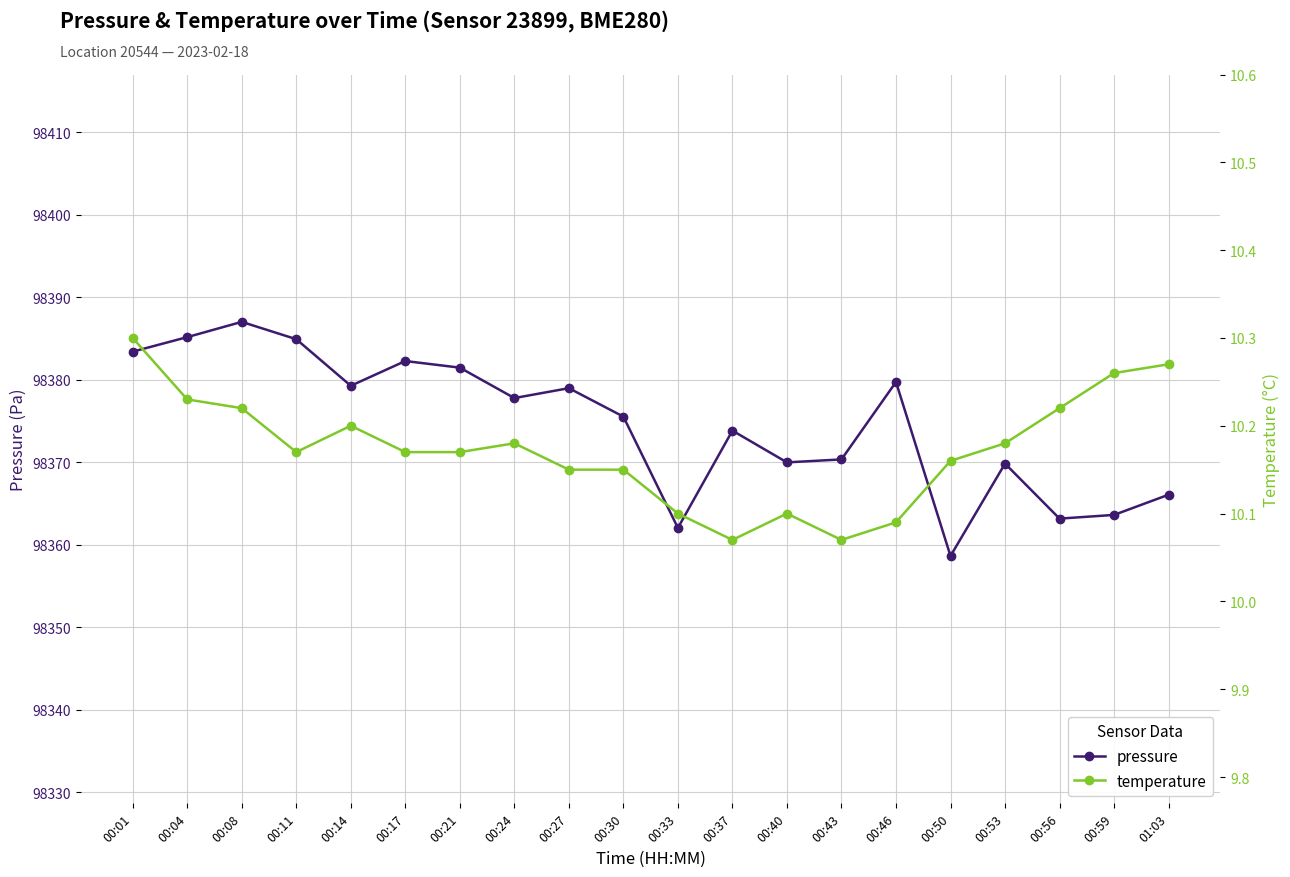

What is the difference between the highest and lowest values at 01:03?

98355.8